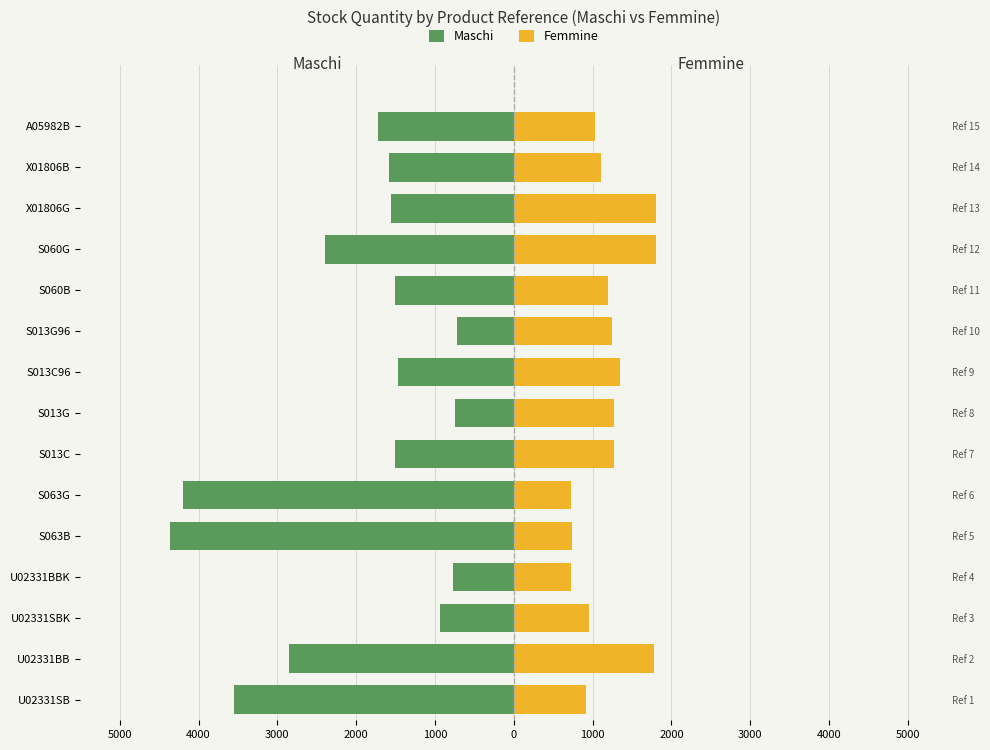

How many bars are there in total?

30